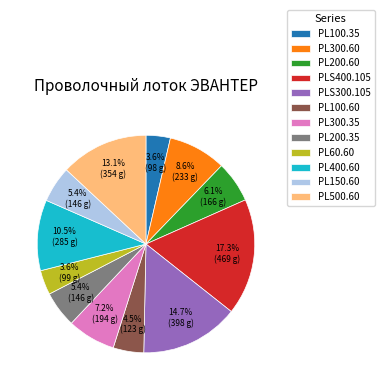

What is the largest slice in the pie chart?

PLS400.105